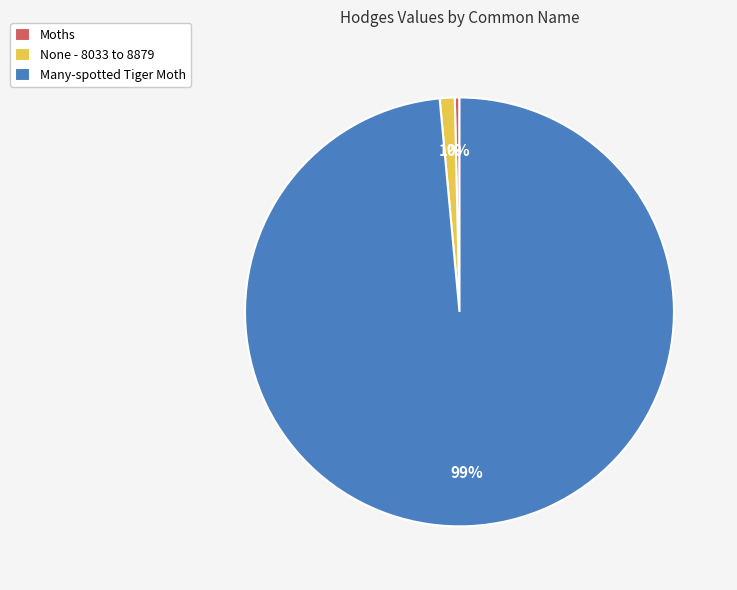

To the nearest percent, what portion does None - 8033 to 8879 represent?

1%